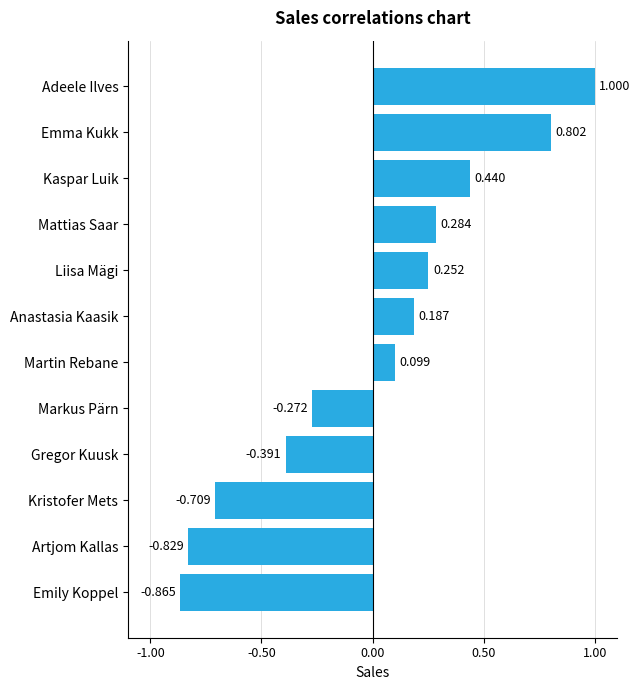

Which label corresponds to the smallest value in the chart?

Emily Koppel